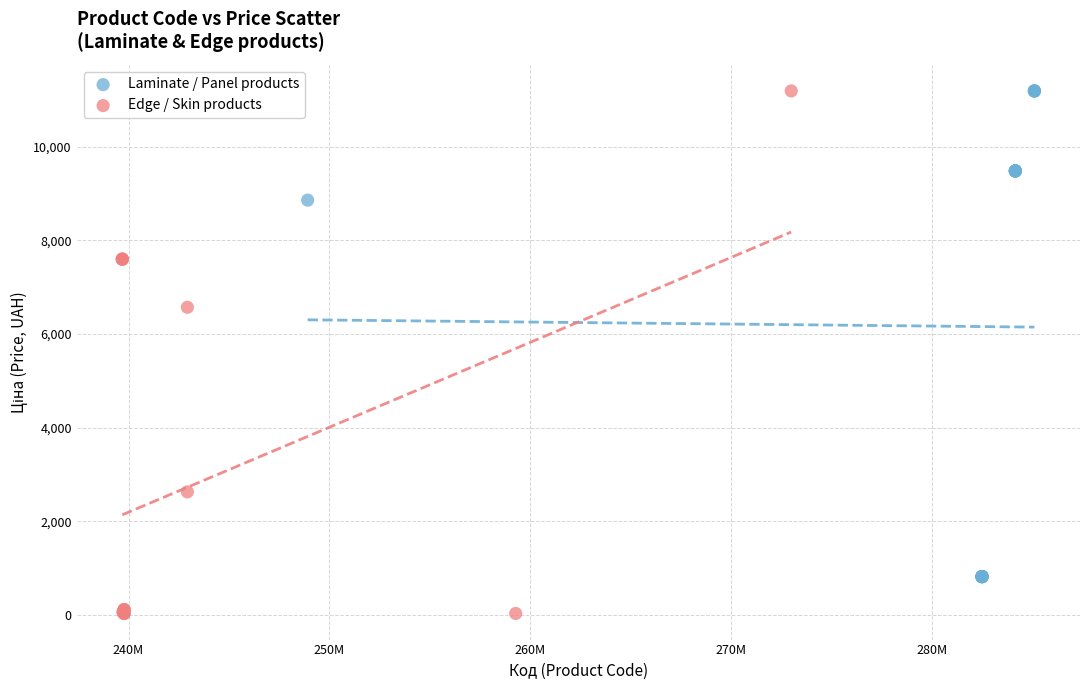

Which series contains the lowest Y value?

Edge / Skin products